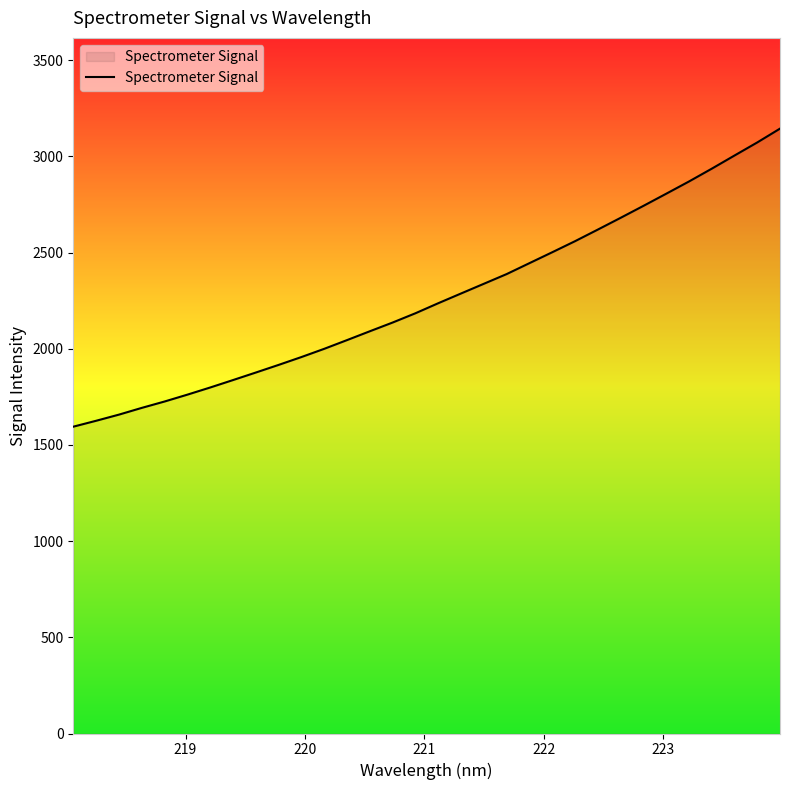

What is the minimum value shown in the chart?

1595.2